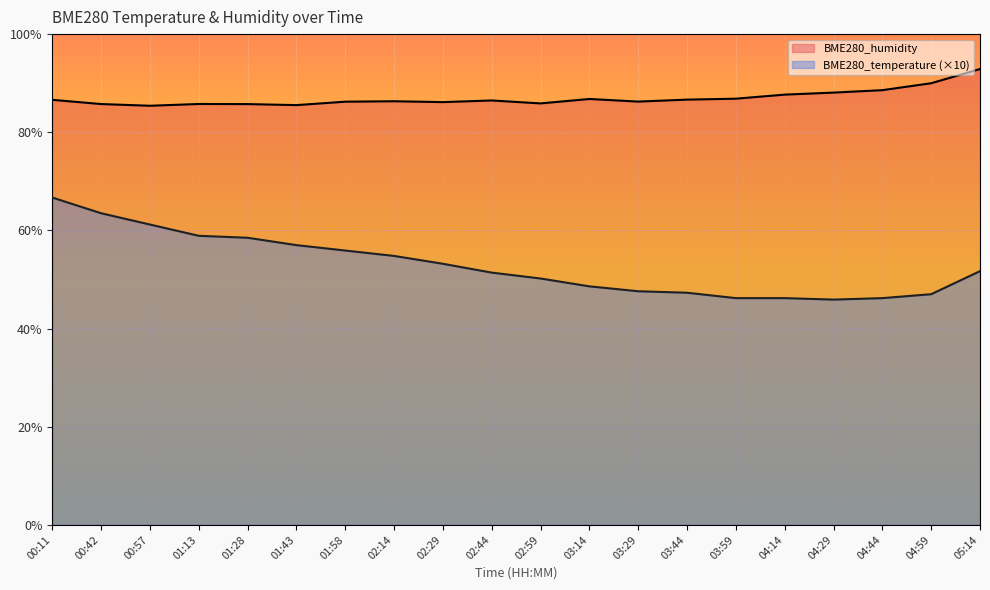

List the labels in order of BME280_temperature value, smallest first.

04:29, 03:59, 04:14, 04:44, 04:59, 03:44, 03:29, 03:14, 02:59, 02:44, 05:14, 02:29, 02:14, 01:58, 01:43, 01:28, 01:13, 00:57, 00:42, 00:11